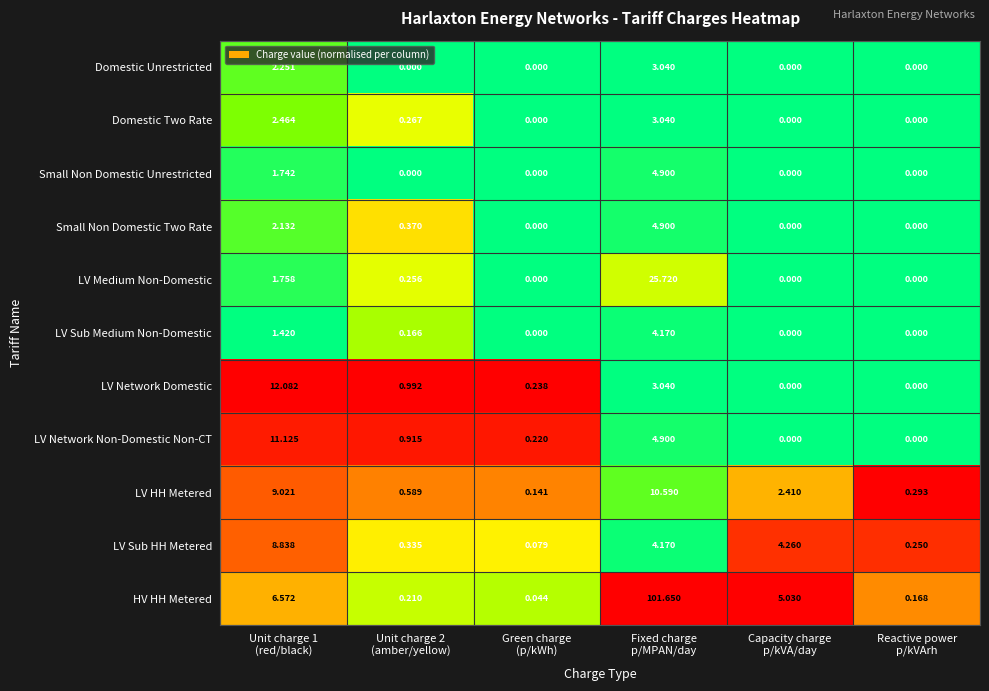

Which series has the widest spread of values?

HV HH Metered